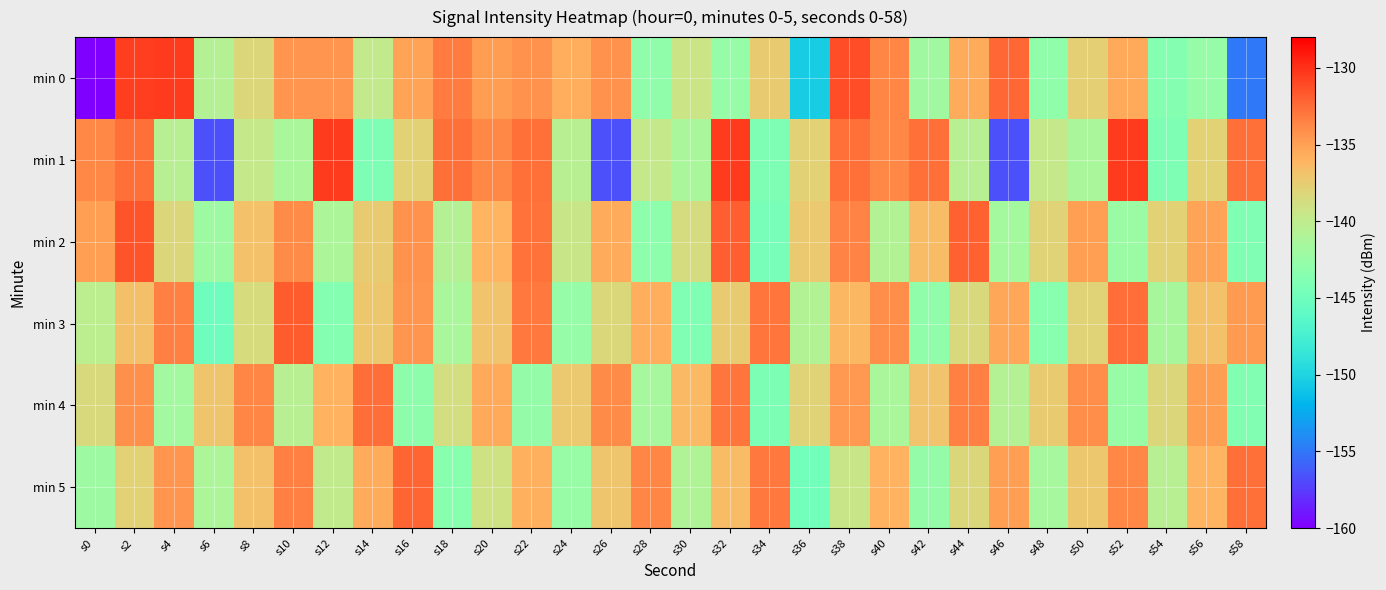

Reading left to right, what are all the values shown in this chart?

min 0: s0=-228.4	s2=-130.5	s4=-130.4	s6=-140.7	s8=-138.2	s10=-134.4	s12=-134.4	s14=-139.8	s16=-135.2	s18=-133.1	s20=-134.9	s22=-134.3	s24=-135.7	s26=-134.3	s28=-142.9	s30=-139.3	s32=-142.5	s34=-137.5	s36=-150.5	s38=-131.2	s40=-133.7	s42=-142.0	s44=-135.5	s46=-132.3	s48=-142.9	s50=-137.7	s52=-135.5	s54=-143.7	s56=-142.6	s58=-154.9
min 1: s0=-133.8	s2=-132.7	s4=-140.4	s6=-156.6	s8=-139.7	s10=-141.3	s12=-130.5	s14=-144.0	s16=-137.8	s18=-132.7	s20=-133.8	s22=-132.7	s24=-140.4	s26=-156.6	s28=-139.7	s30=-141.3	s32=-130.5	s34=-144.0	s36=-137.8	s38=-132.7	s40=-133.8	s42=-132.7	s44=-140.4	s46=-156.6	s48=-139.7	s50=-141.3	s52=-130.5	s54=-144.0	s56=-137.8	s58=-132.7
min 2: s0=-135.0	s2=-131.5	s4=-138.2	s6=-142.1	s8=-136.8	s10=-133.9	s12=-141.2	s14=-137.5	s16=-134.3	s18=-140.7	s20=-136.1	s22=-132.8	s24=-139.4	s26=-135.6	s28=-143.2	s30=-138.7	s32=-131.9	s34=-144.5	s36=-137.3	s38=-133.6	s40=-140.8	s42=-136.4	s44=-132.1	s46=-141.7	s48=-138.0	s50=-134.9	s52=-142.3	s54=-137.8	s56=-135.2	s58=-143.9
min 3: s0=-140.2	s2=-136.7	s4=-133.4	s6=-145.1	s8=-138.6	s10=-131.8	s12=-143.7	s14=-137.2	s16=-134.5	s18=-141.3	s20=-136.9	s22=-133.1	s24=-142.6	s26=-138.3	s28=-135.7	s30=-144.0	s32=-137.5	s34=-132.9	s36=-140.8	s38=-136.2	s40=-134.1	s42=-142.9	s44=-138.5	s46=-135.3	s48=-143.4	s50=-137.9	s52=-132.6	s54=-141.5	s56=-136.8	s58=-134.7
min 4: s0=-138.5	s2=-134.2	s4=-141.8	s6=-137.1	s8=-133.7	s10=-140.4	s12=-136.0	s14=-132.6	s16=-143.1	s18=-138.8	s20=-135.4	s22=-142.7	s24=-137.3	s26=-134.0	s28=-141.6	s30=-136.3	s32=-132.9	s34=-144.2	s36=-138.0	s38=-134.6	s40=-141.3	s42=-136.9	s44=-133.5	s46=-140.7	s48=-137.4	s50=-134.1	s52=-142.5	s54=-138.2	s56=-135.0	s58=-143.8
min 5: s0=-142.1	s2=-137.8	s4=-134.5	s6=-141.2	s8=-136.8	s10=-133.4	s12=-140.0	s14=-135.6	s16=-132.2	s18=-143.5	s20=-139.1	s22=-135.8	s24=-142.4	s26=-137.1	s28=-133.7	s30=-140.9	s32=-136.5	s34=-133.1	s36=-144.8	s38=-139.4	s40=-136.0	s42=-142.7	s44=-138.3	s46=-134.9	s48=-141.6	s50=-137.2	s52=-133.8	s54=-140.5	s56=-136.1	s58=-132.7